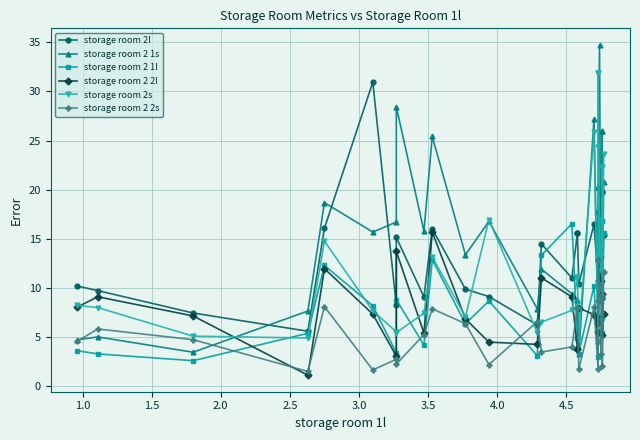

Count the number of categories in the chart.

30